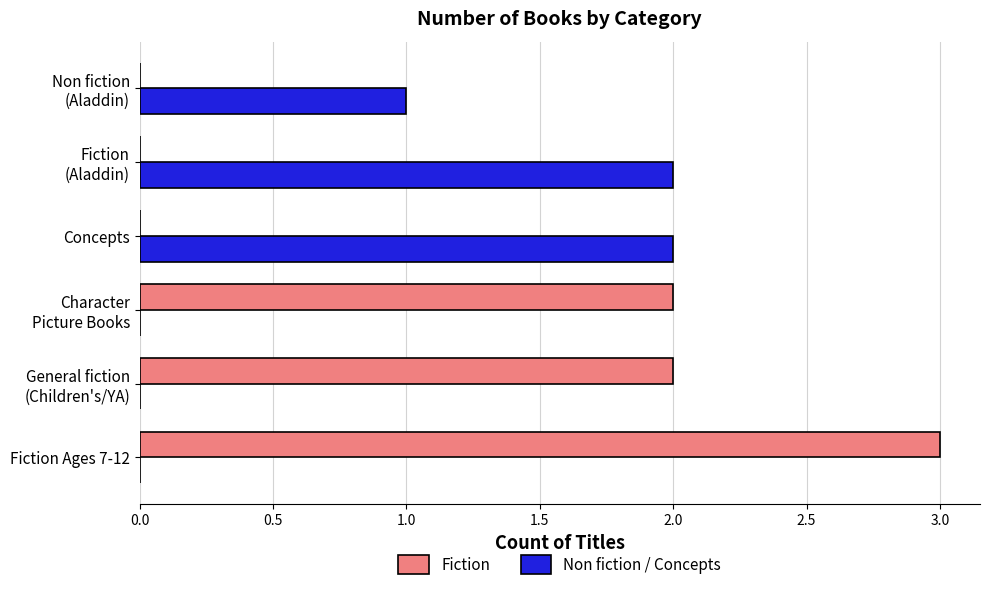

The Fiction series shows 1 at Concepts. True or false?

False